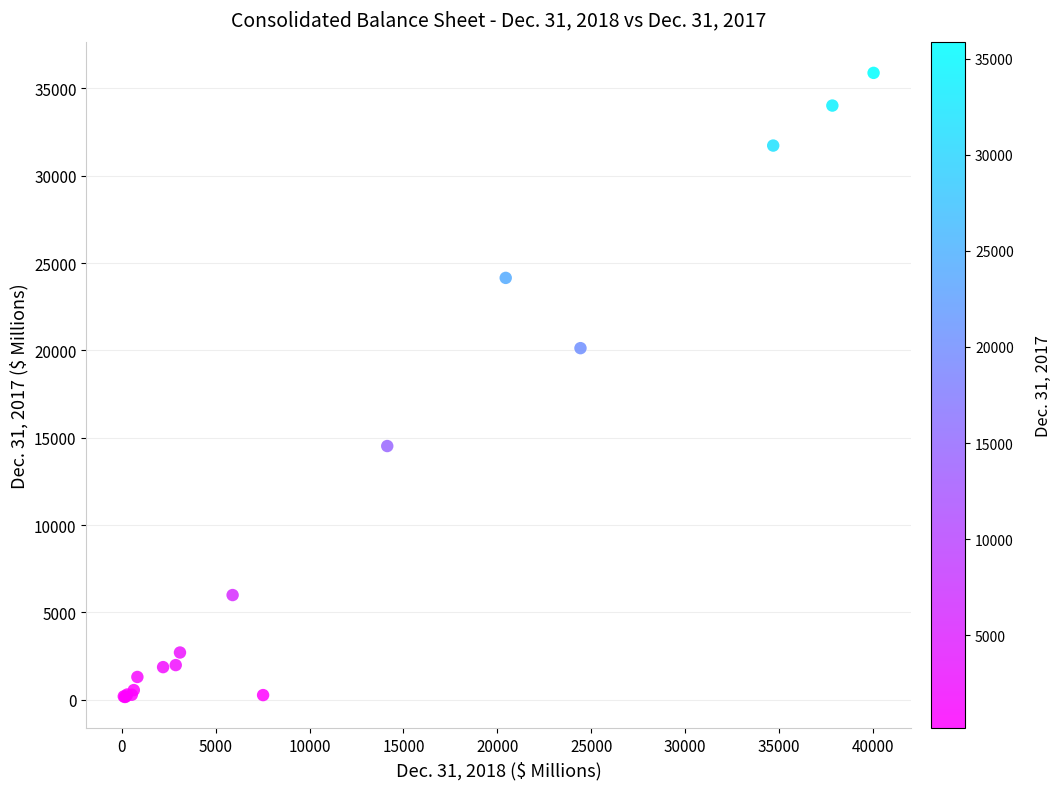

What Y value in the scatter plot is closest to 18025?

20131